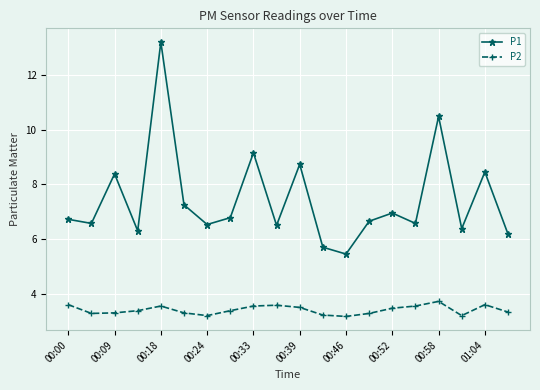

Which series has the largest total across all categories?

P1